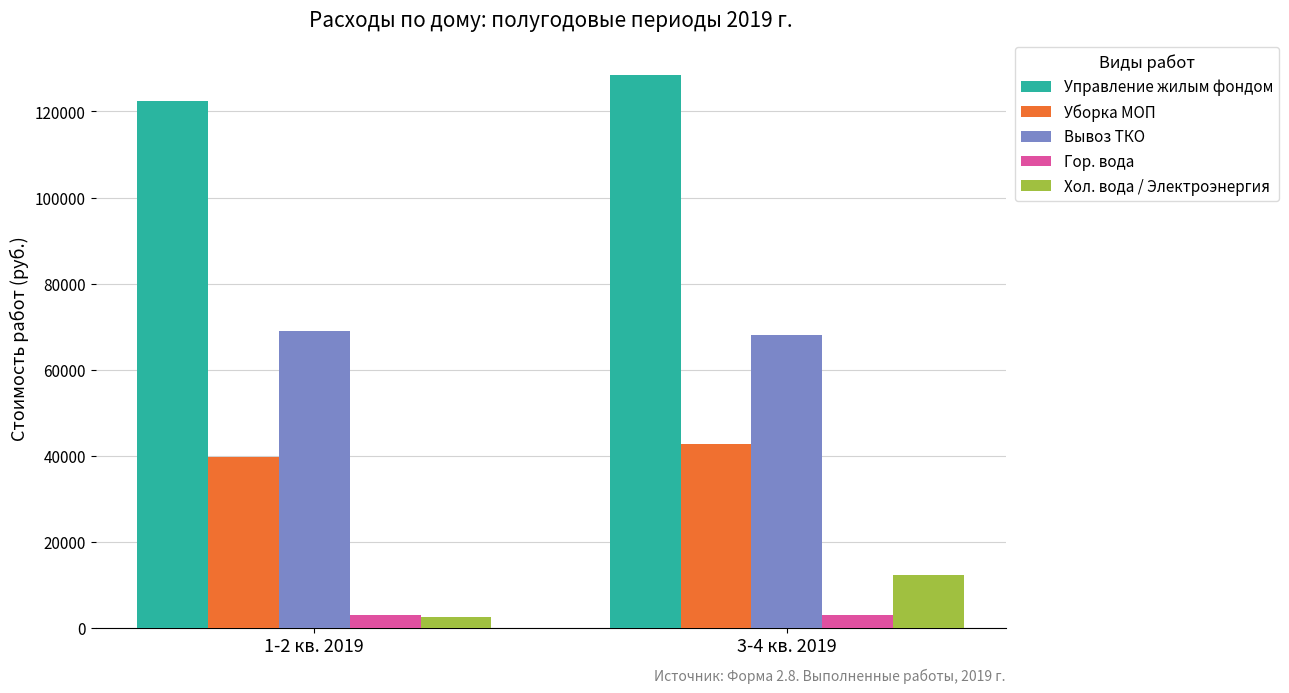

How many groups of bars are there?

2